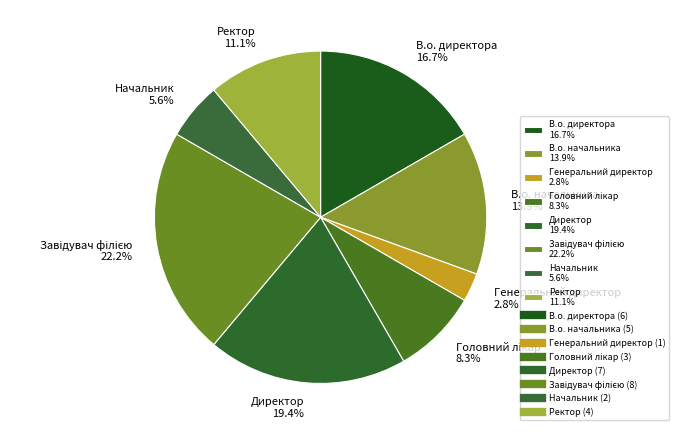

Between Ректор 11.1% and Директор 19.4%, which is larger?

Директор 19.4%